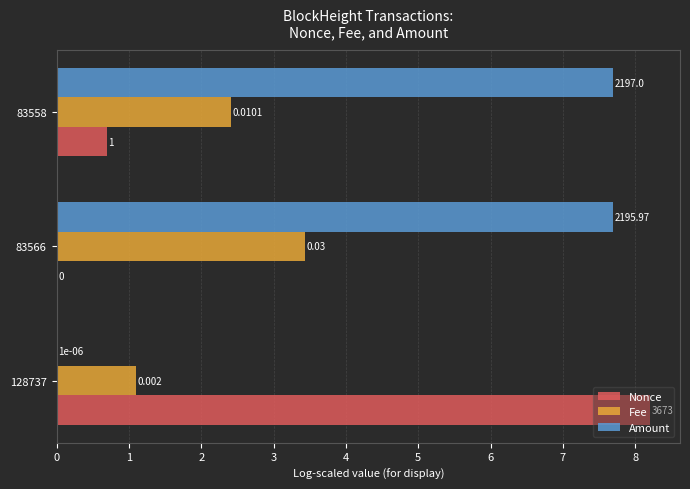

How many series are shown in this chart?

3